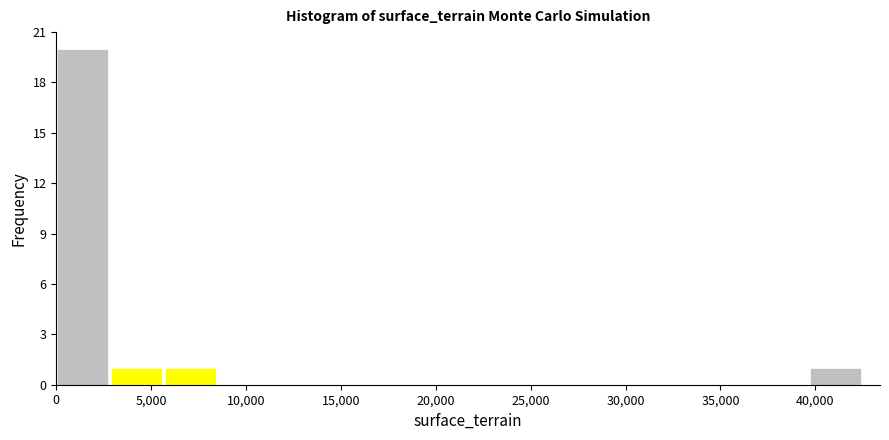

What is the height of the bar covering 0 to 3000 on the x-axis? Neither the bar edges nor the heights are printed on the chart, so give them approximately, as read against the axes.

20